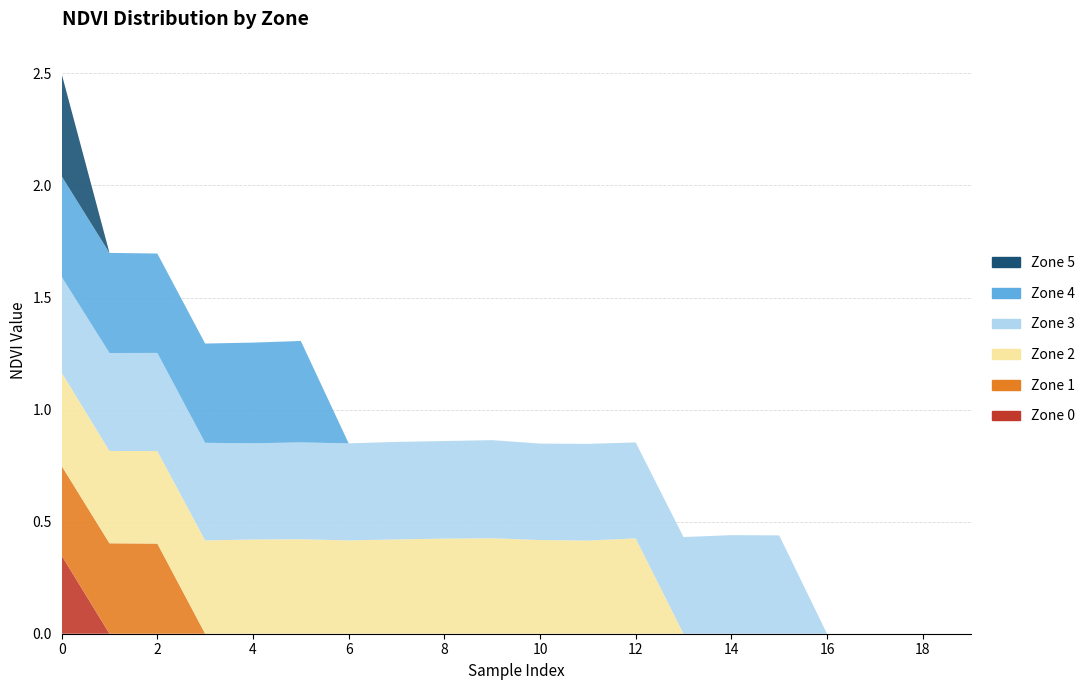

Reading left to right, list all the values displayed in this chart.

Zone 0: 0=0.3	1=0.0	2=0.0	3=0.0	4=0.0	5=0.0	6=0.0	7=0.0	8=0.0	9=0.0	10=0.0	11=0.0	12=0.0	13=0.0	14=0.0	15=0.0	16=0.0	17=0.0	18=0.0	19=0.0
Zone 1: 0=0.4	1=0.4	2=0.4	3=0.0	4=0.0	5=0.0	6=0.0	7=0.0	8=0.0	9=0.0	10=0.0	11=0.0	12=0.0	13=0.0	14=0.0	15=0.0	16=0.0	17=0.0	18=0.0	19=0.0
Zone 2: 0=0.4	1=0.4	2=0.4	3=0.4	4=0.4	5=0.4	6=0.4	7=0.4	8=0.4	9=0.4	10=0.4	11=0.4	12=0.4	13=0.0	14=0.0	15=0.0	16=0.0	17=0.0	18=0.0	19=0.0
Zone 3: 0=0.4	1=0.4	2=0.4	3=0.4	4=0.4	5=0.4	6=0.4	7=0.4	8=0.4	9=0.4	10=0.4	11=0.4	12=0.4	13=0.4	14=0.4	15=0.4	16=0.0	17=0.0	18=0.0	19=0.0
Zone 4: 0=0.4	1=0.4	2=0.4	3=0.4	4=0.4	5=0.5	6=0.0	7=0.0	8=0.0	9=0.0	10=0.0	11=0.0	12=0.0	13=0.0	14=0.0	15=0.0	16=0.0	17=0.0	18=0.0	19=0.0
Zone 5: 0=0.5	1=0.0	2=0.0	3=0.0	4=0.0	5=0.0	6=0.0	7=0.0	8=0.0	9=0.0	10=0.0	11=0.0	12=0.0	13=0.0	14=0.0	15=0.0	16=0.0	17=0.0	18=0.0	19=0.0